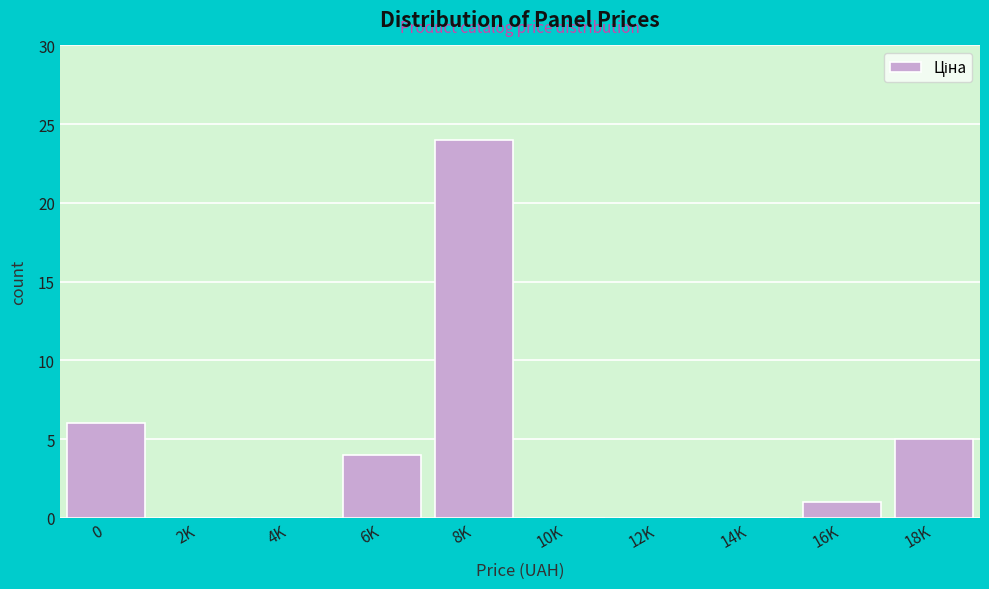

Reading left to right, list all the values displayed in this chart.

0=6	2K=0	4K=0	6K=4	8K=24	10K=0	12K=0	14K=0	16K=1	18K=5